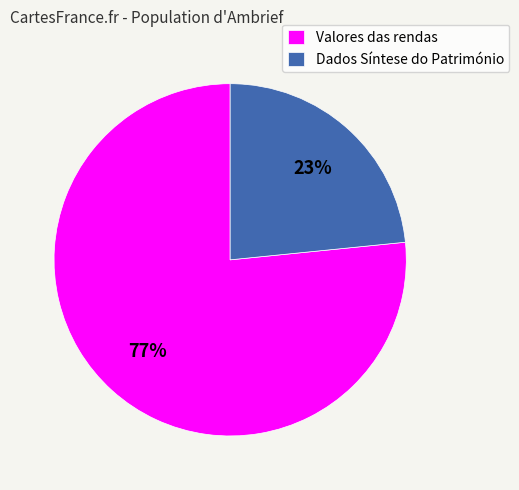

To the nearest percent, what percentage of the pie is Dados Síntese do Património?

23%